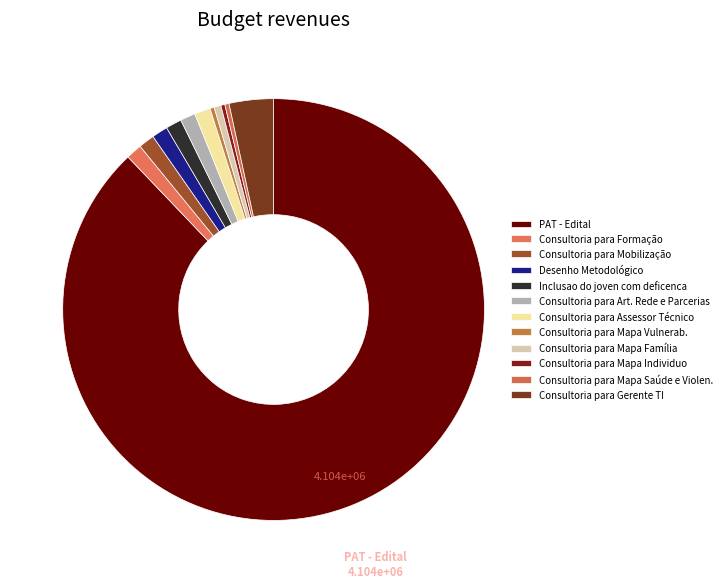

Which category accounts for the majority?

PAT - Edital